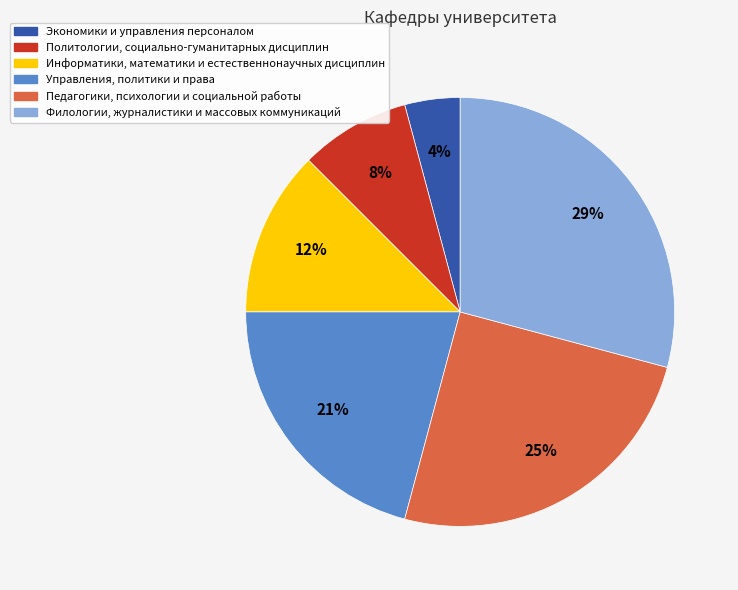

To the nearest percent, what is the average slice percentage?

17%